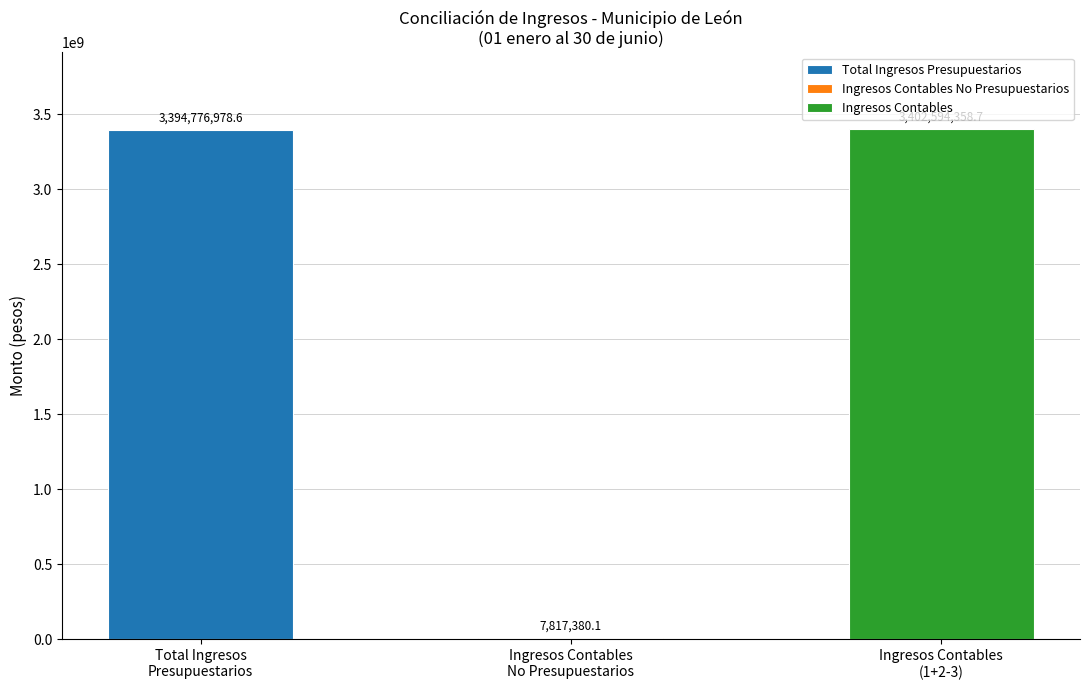

Which series has the largest range (max minus min)?

Ingresos Contables